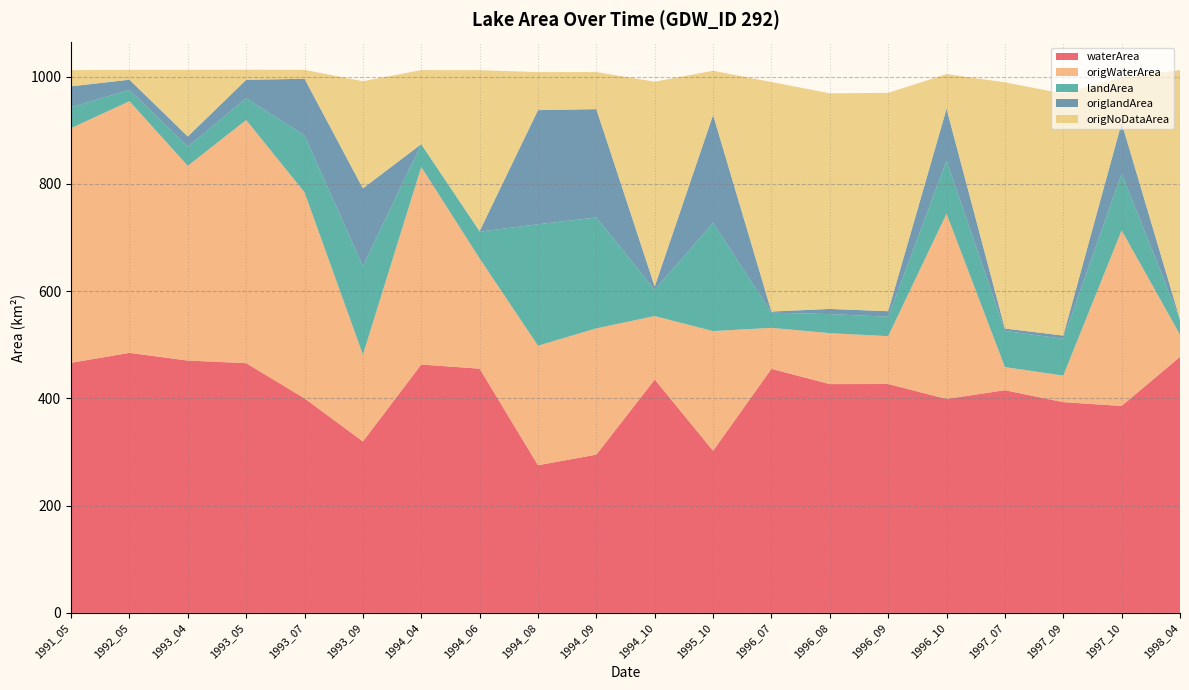

Reading left to right, transcribe all the data shown in this chart.

waterArea: 466.4	485.0	470.6	465.8	400.1	319.7	463.2	455.5	275.4	295.2	435.2	302.3	455.1	426.7	426.9	399.0	415.4	393.0	386.0	477.5
origWaterArea: 437.7	469.3	363.1	453.5	384.3	161.9	368.4	205.6	223.0	235.6	118.4	223.2	76.5	95.0	89.3	345.6	43.1	49.5	327.5	41.3
landArea: 39.0	21.1	35.5	40.6	106.0	165.2	42.3	50.0	226.4	206.8	48.7	202.0	28.2	35.6	36.2	99.1	67.4	68.7	105.9	28.0
origlandArea: 38.9	19.1	19.3	34.4	105.8	145.0	0.4	1.1	212.9	202.0	6.5	201.2	2.2	9.6	10.3	96.7	4.5	5.9	94.8	0.3
origNoDataArea: 30.2	18.4	124.3	18.9	16.6	199.8	138.0	300.1	70.9	69.2	381.9	82.3	428.1	402.2	407.2	64.5	459.2	451.3	84.5	465.1